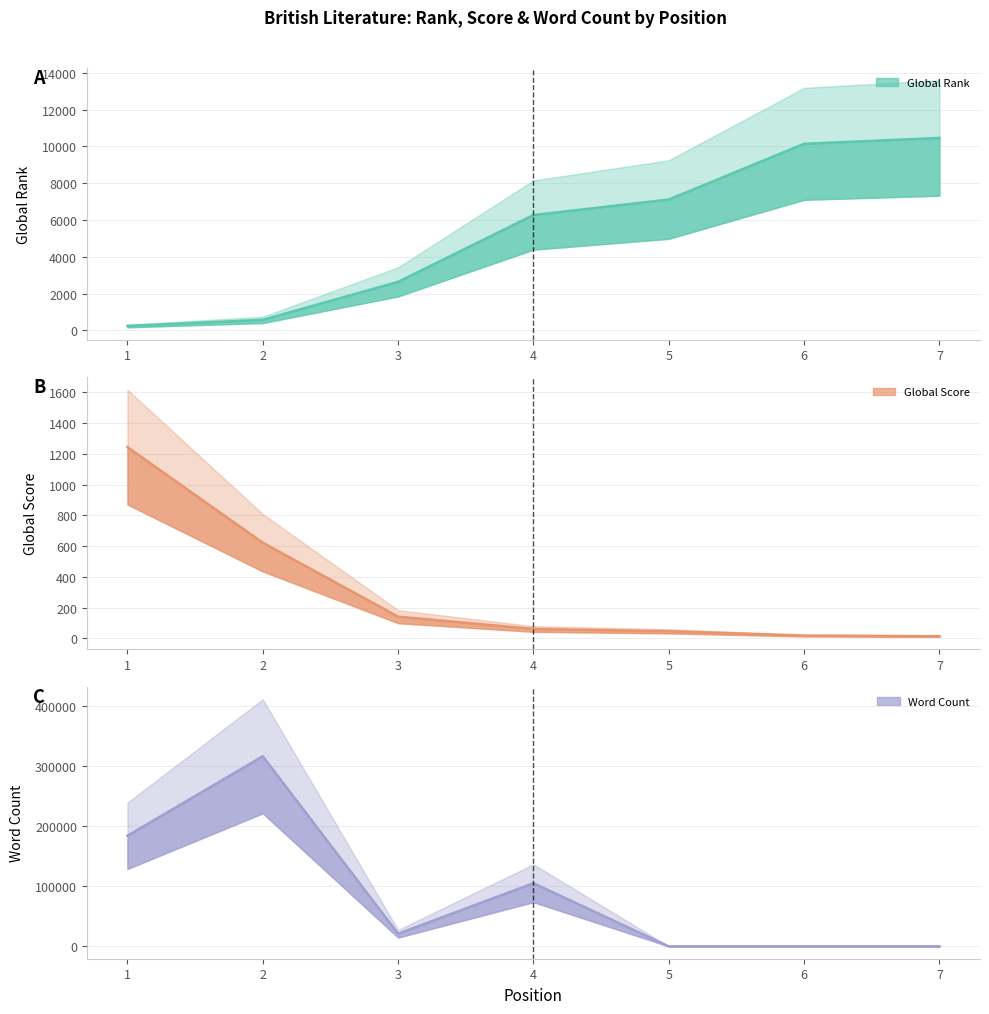

What are all the series names shown in the legend?

Global Rank, Global Score, Word Count